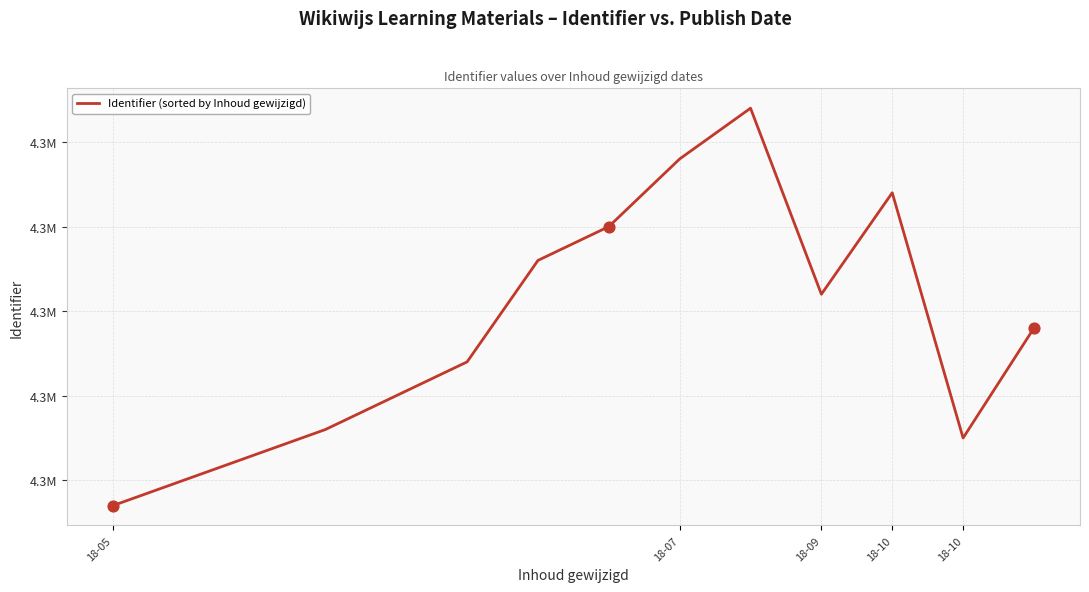

Does the chart have visible grid lines?

Yes